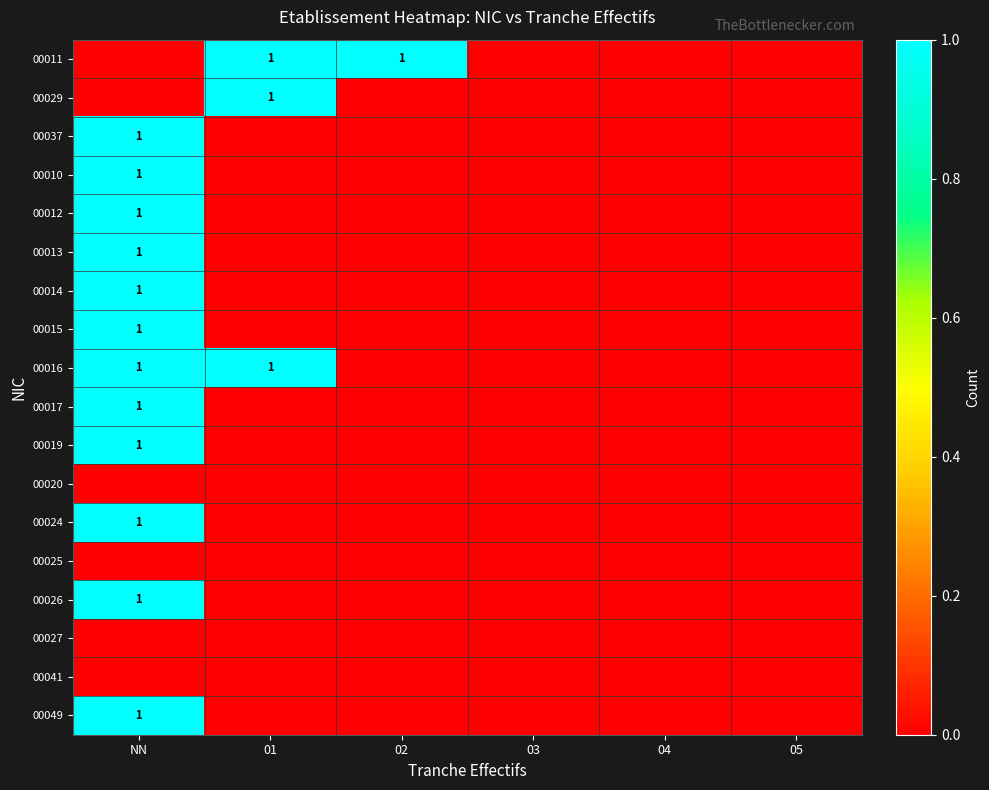

The value of 00012 at NN is 2. True or false?

False